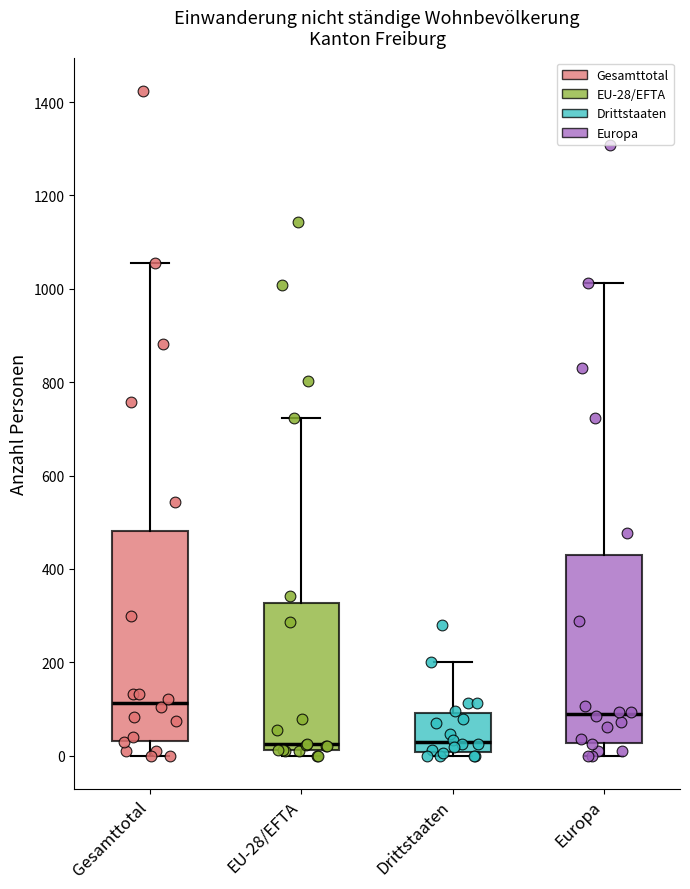

Where is the lower edge of the box for EU-28/EFTA on the y-axis? The values are not printed on the chart, so give them approximately, as read against the axis.

20